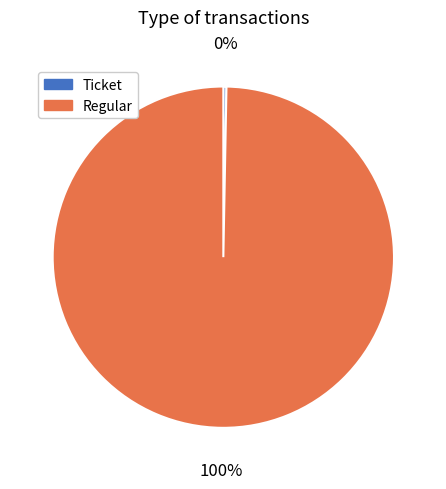

How many segments does this pie chart have?

2